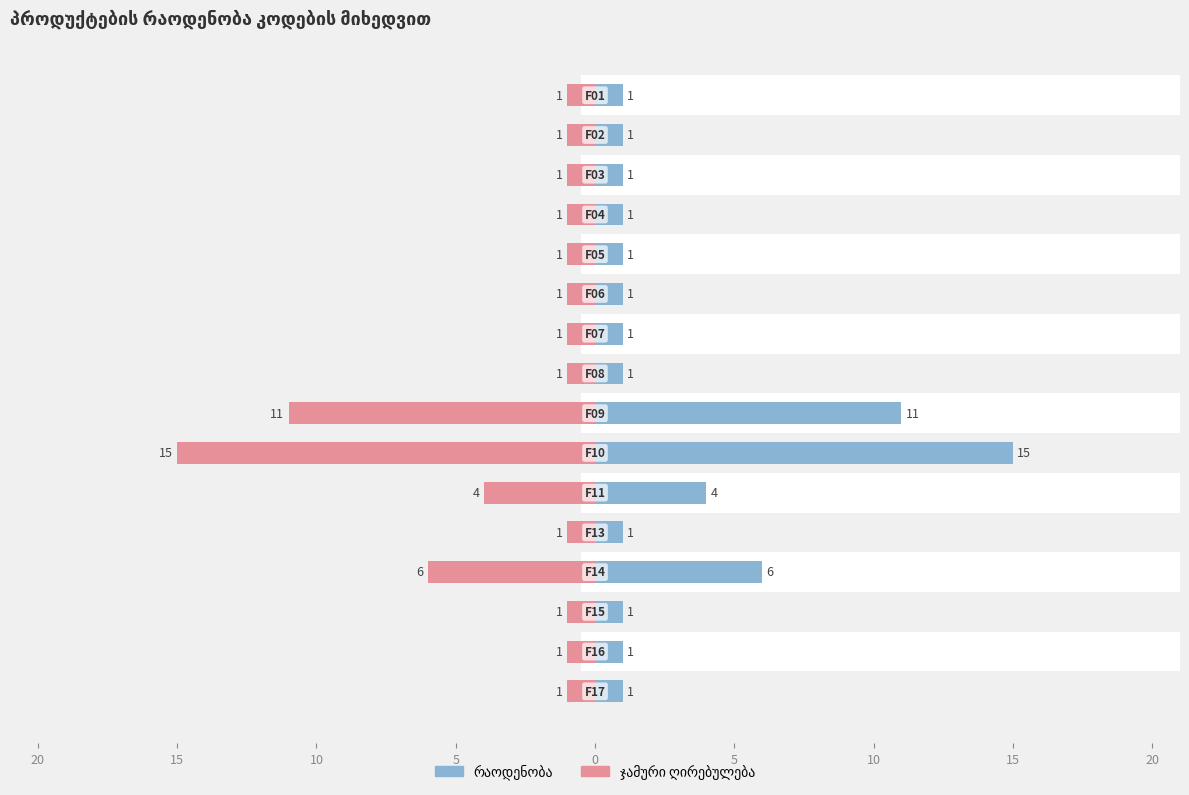

What are all the series names shown in the legend?

რაოდენობა, ჯამური ღირებულება